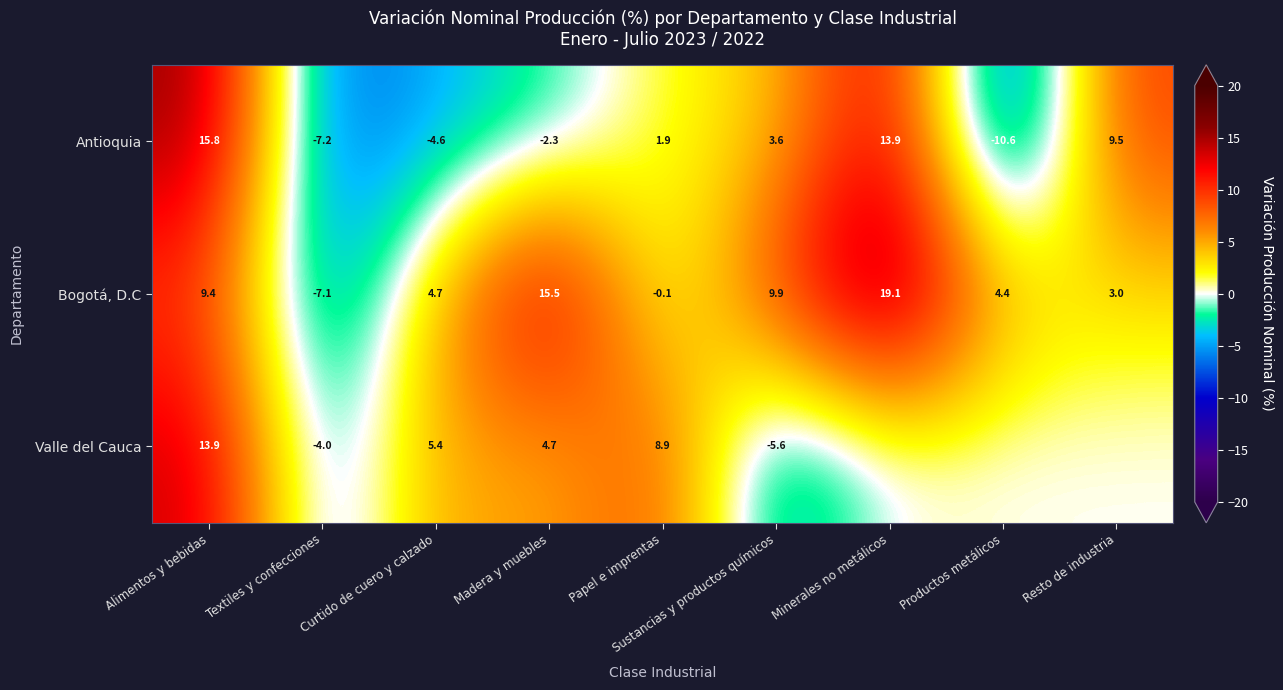

What is the highest value of the Antioquia series?

15.8